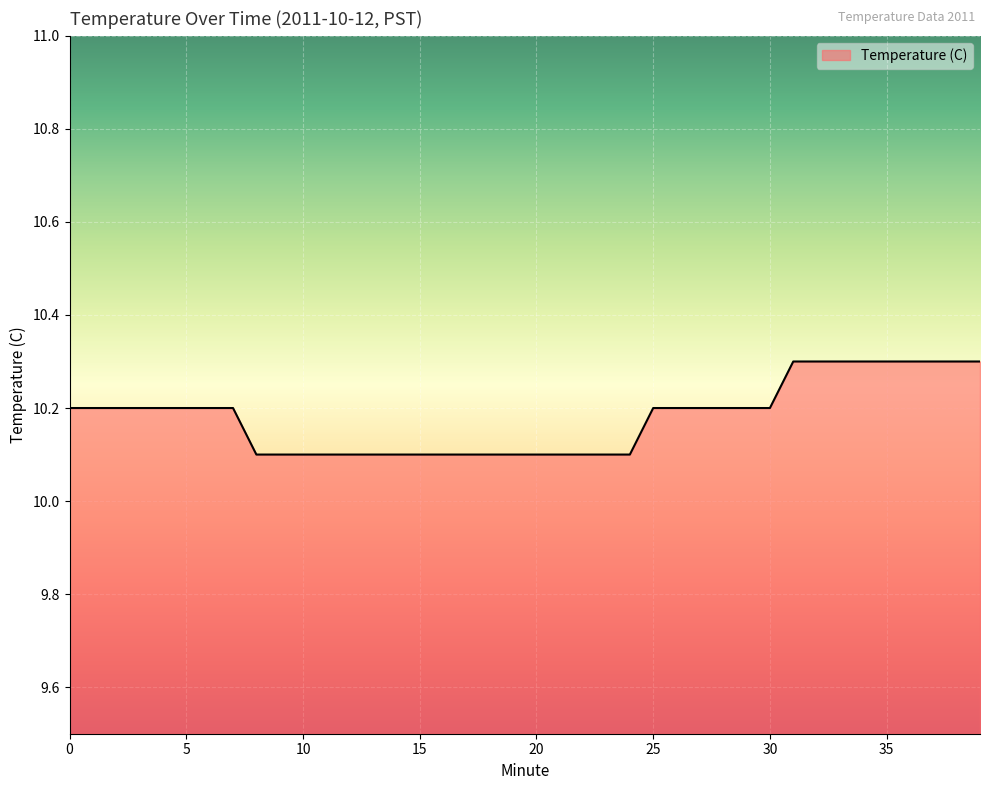

What is the difference between the maximum and minimum values?

0.2